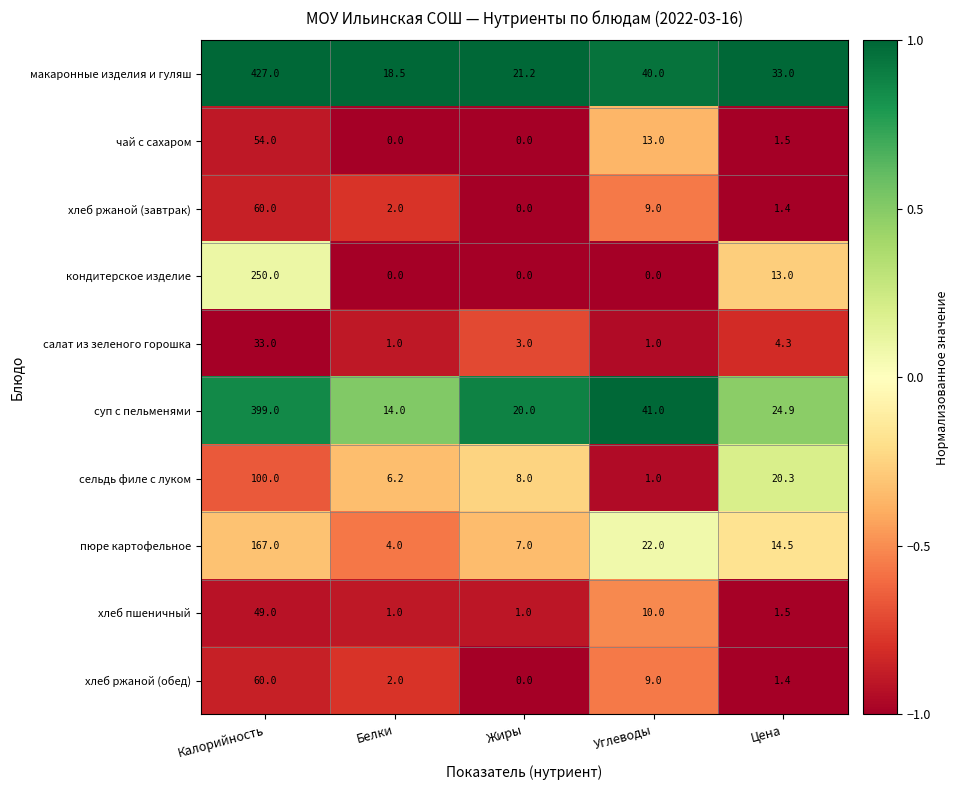

Which series has the largest total across all categories?

макаронные изделия и гуляш